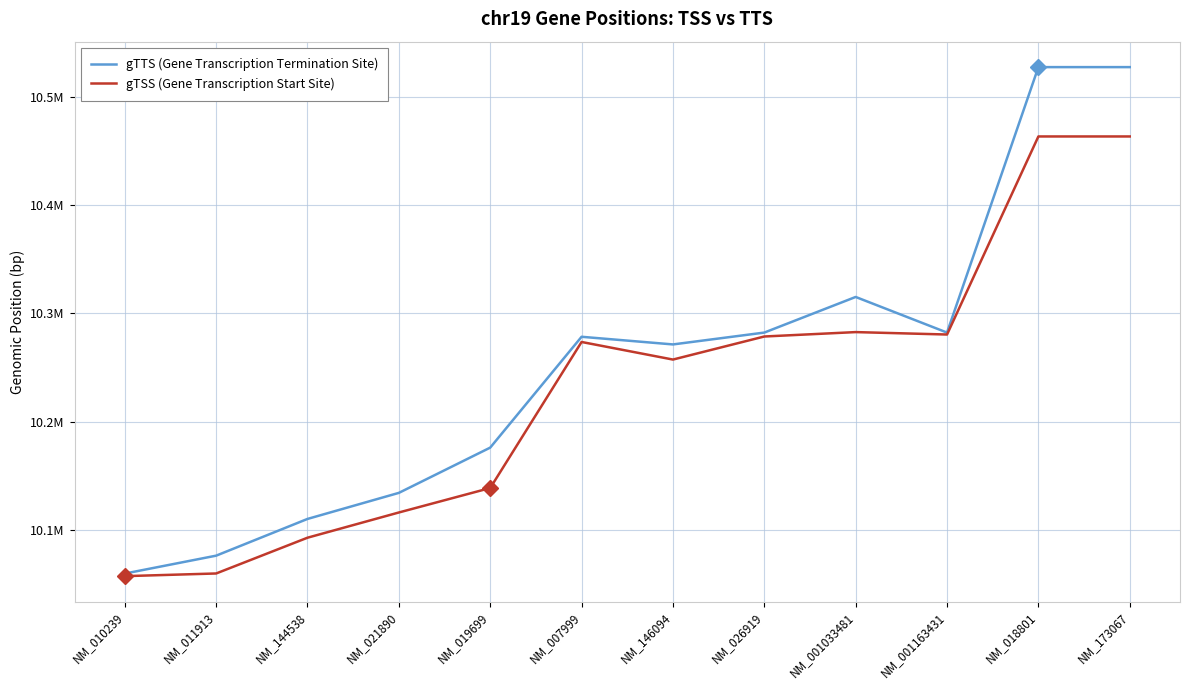

What are all the series names shown in the legend?

gTTS (Gene Transcription Termination Site), gTSS (Gene Transcription Start Site)